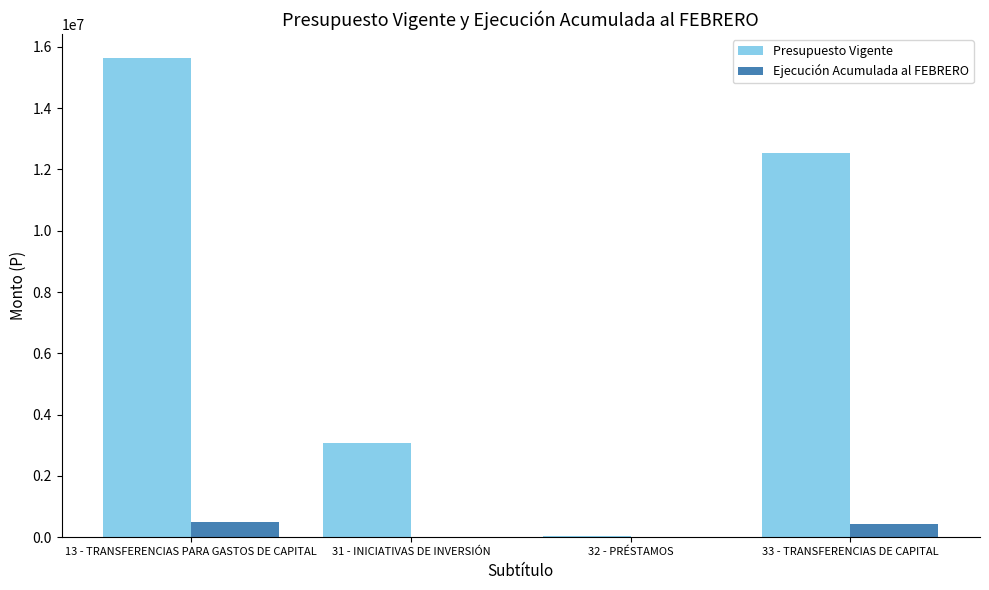

At which category is the sum across all series the highest?

13 - TRANSFERENCIAS PARA GASTOS DE CAPITAL